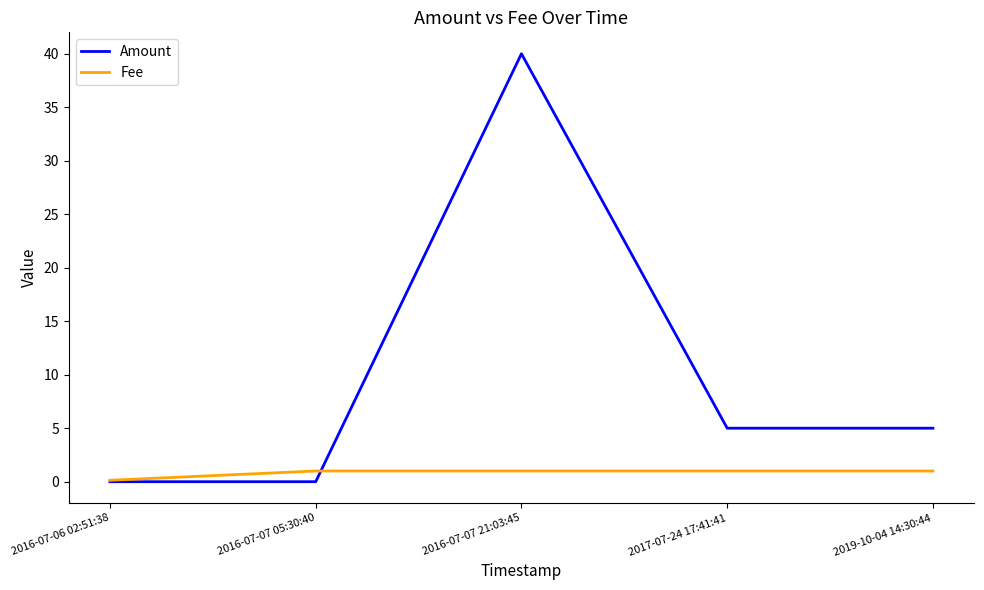

Which series has the widest spread of values?

Amount